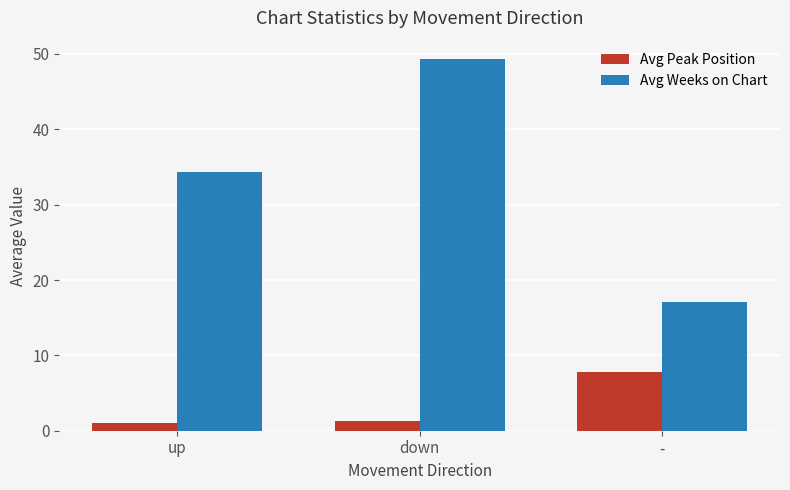

How many bars are there in total?

6